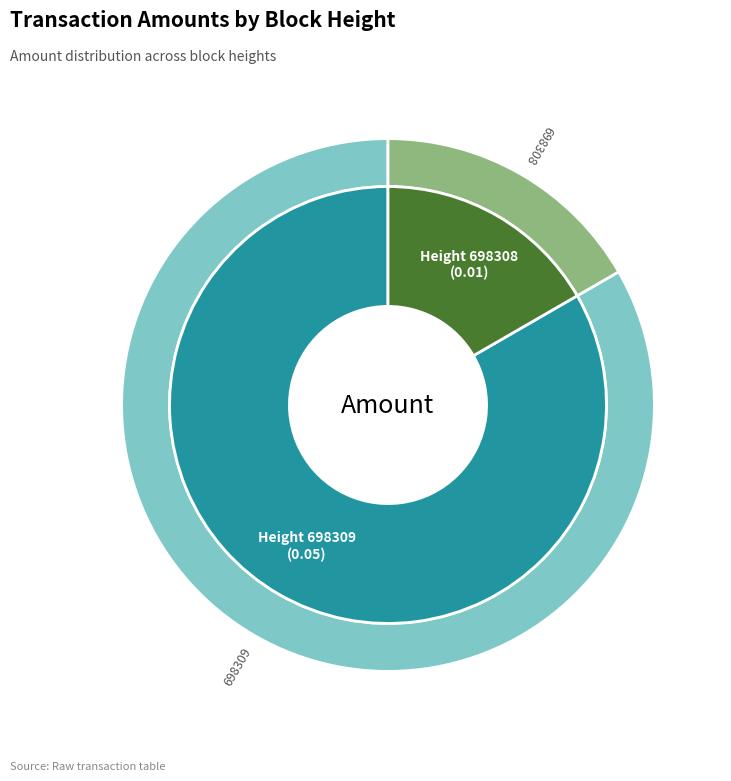

Rank the categories by value from highest to lowest.

698309, 698308